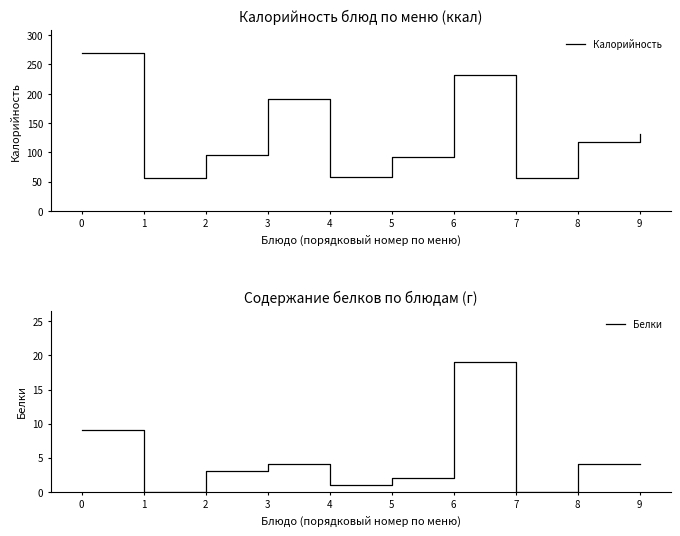

True or false: Калорийность has more than 0 interior local peaks.

True